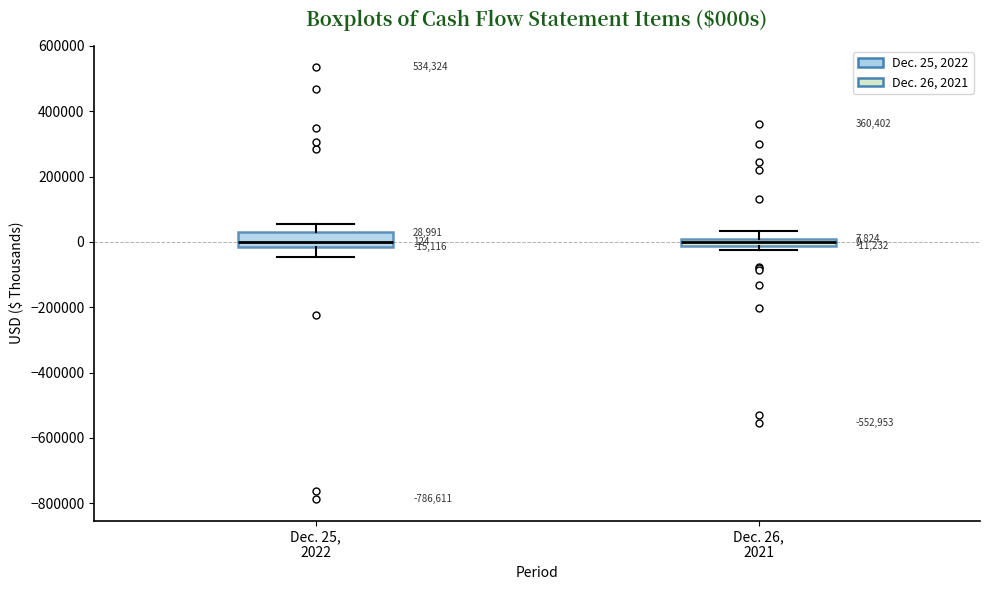

Which box is the tallest, from its lower edge to its upper edge?

Dec. 25, 2022